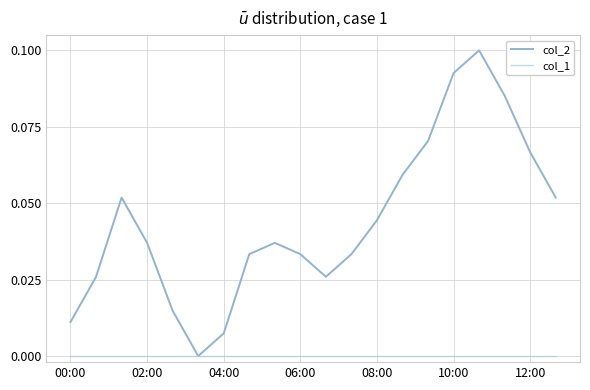

At which category is the sum across all series the highest?

16